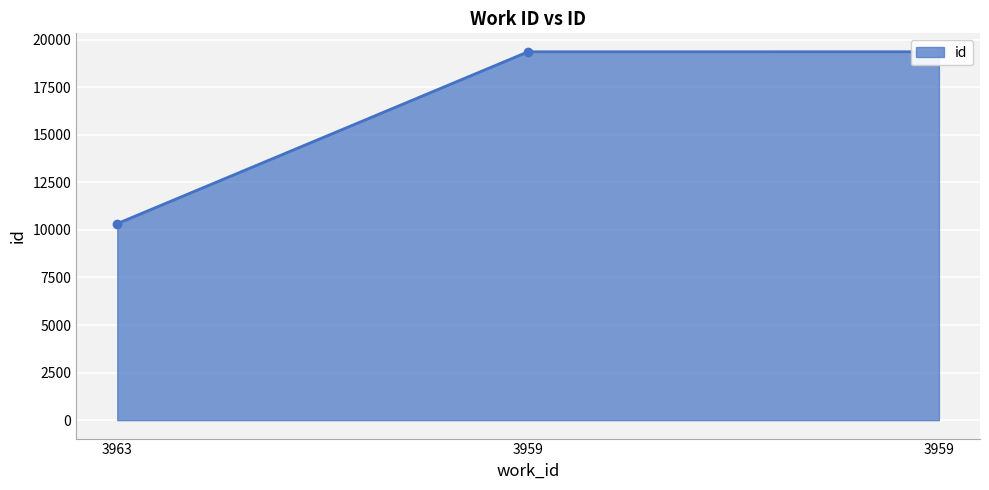

List the labels in order of value, smallest first.

3963, 3959, 3959